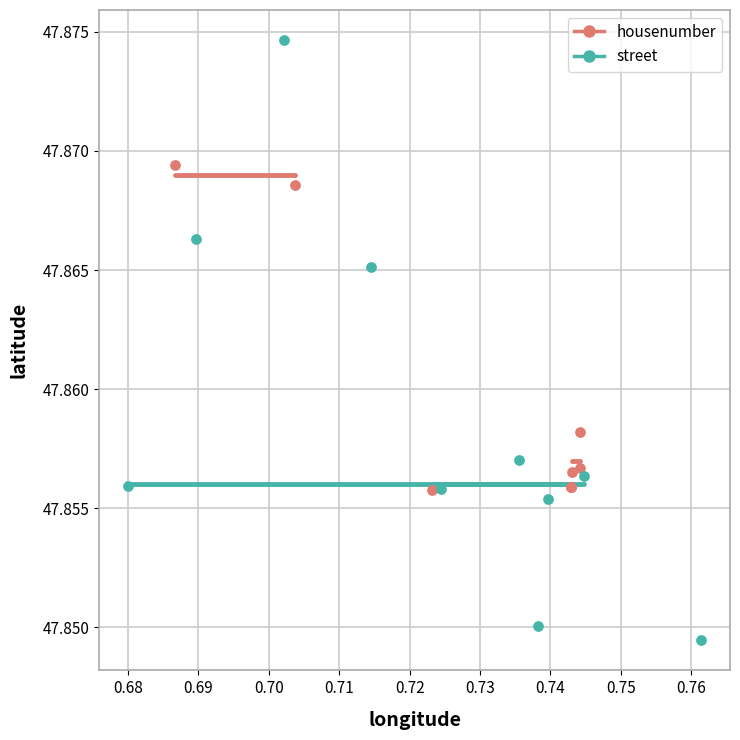

Which series has the largest Y range (max minus min)?

street